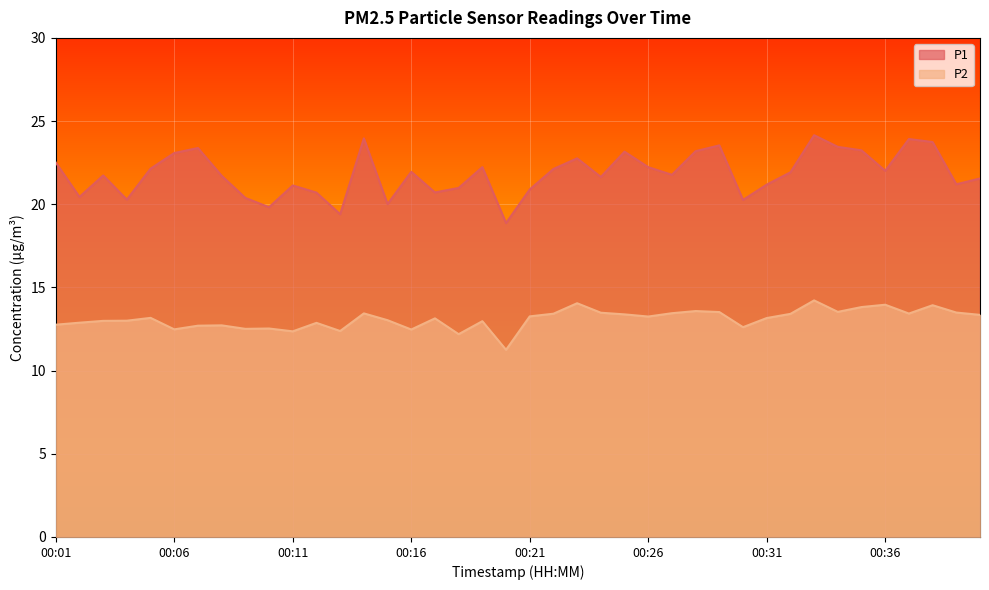

Reading left to right, transcribe all the data shown in this chart.

P1: 22.5	20.4	21.7	20.3	22.1	23.1	23.4	21.7	20.4	19.8	21.1	20.7	19.4	24.0	20.0	21.9	20.7	21.0	22.2	18.9	20.9	22.1	22.8	21.6	23.2	22.2	21.8	23.2	23.5	20.3	21.2	21.9	24.1	23.4	23.2	22.0	23.9	23.7	21.2	21.6
P2: 12.8	12.9	13.0	13.0	13.2	12.5	12.7	12.7	12.5	12.5	12.4	12.9	12.4	13.4	13.0	12.5	13.1	12.2	13.0	11.2	13.3	13.4	14.1	13.5	13.4	13.2	13.4	13.6	13.5	12.6	13.2	13.4	14.2	13.5	13.8	14.0	13.4	13.9	13.5	13.3